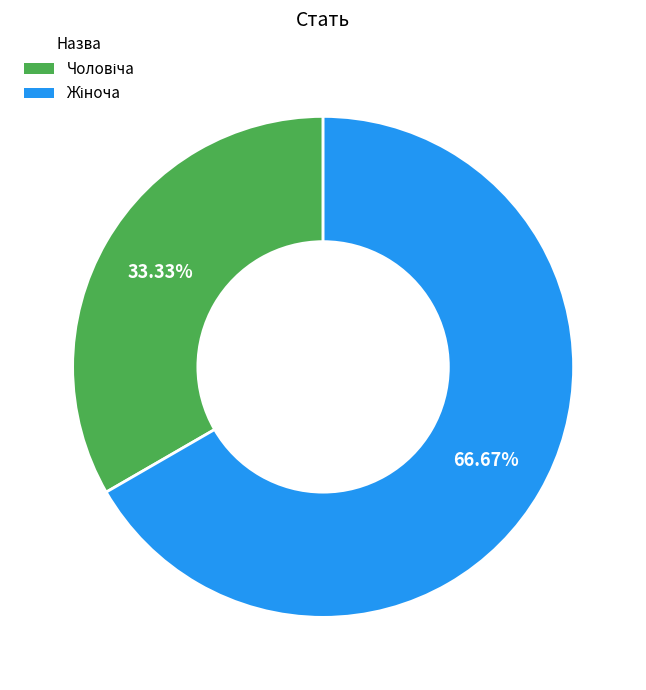

Is there a majority slice in this chart?

Yes